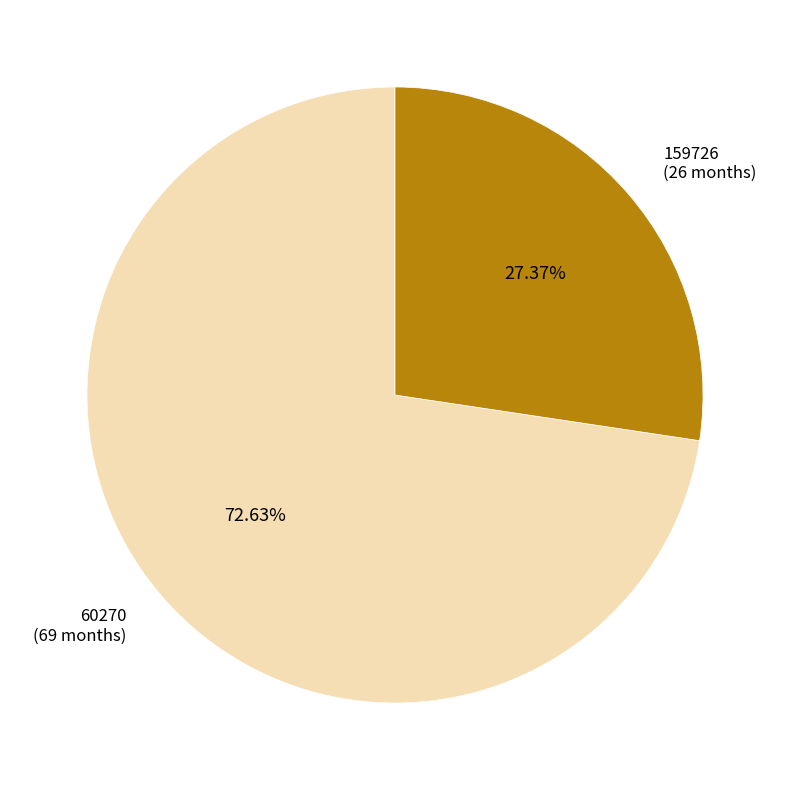

How much of the chart is everything except 60270?

27.4%